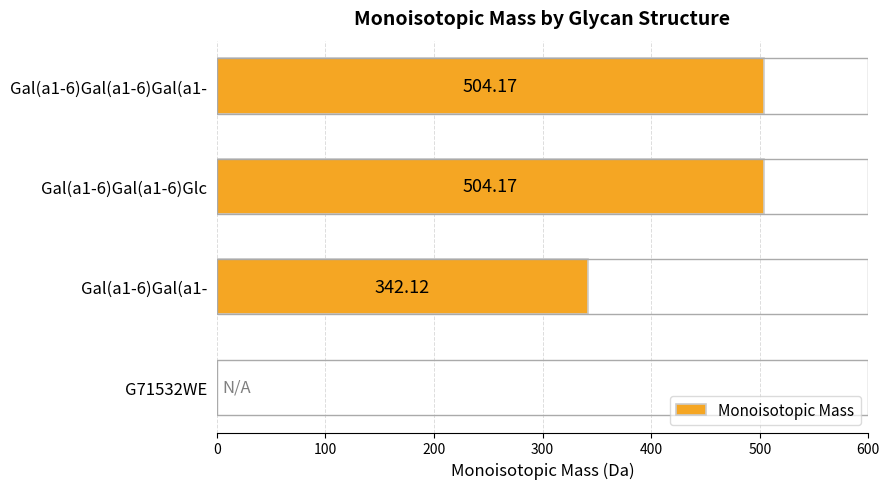

Approximately how many times larger is the value at Gal(a1-6)Gal(a1- compared to Gal(a1-6)Gal(a1-6)Glc?

0.7